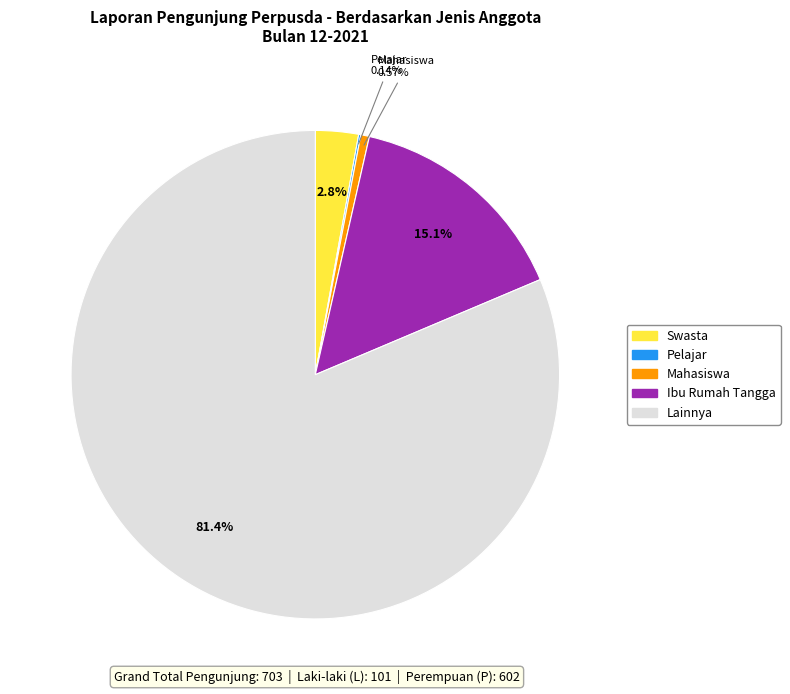

Combined, what portion of the pie is Mahasiswa and Lainnya?

81.9%